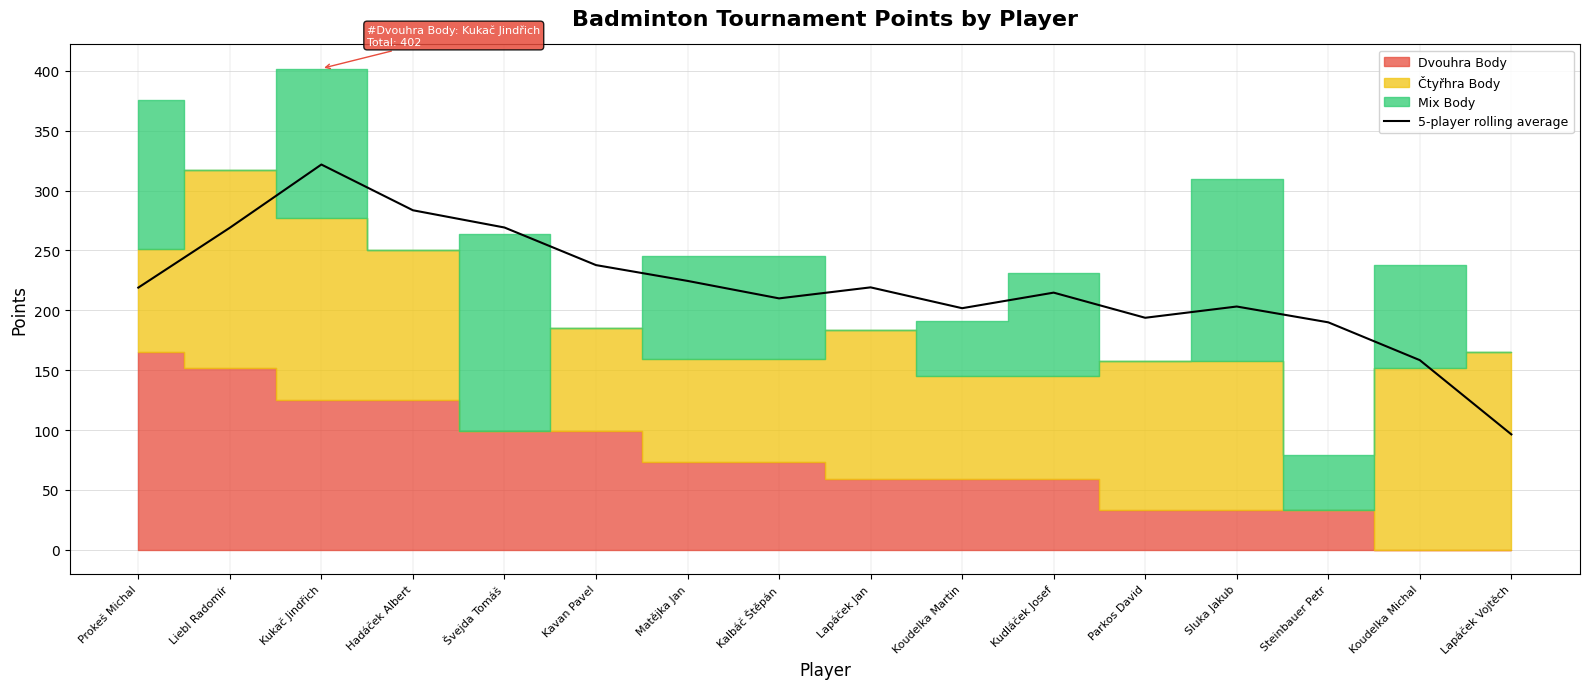

What position from the left is Matějka Jan?

7